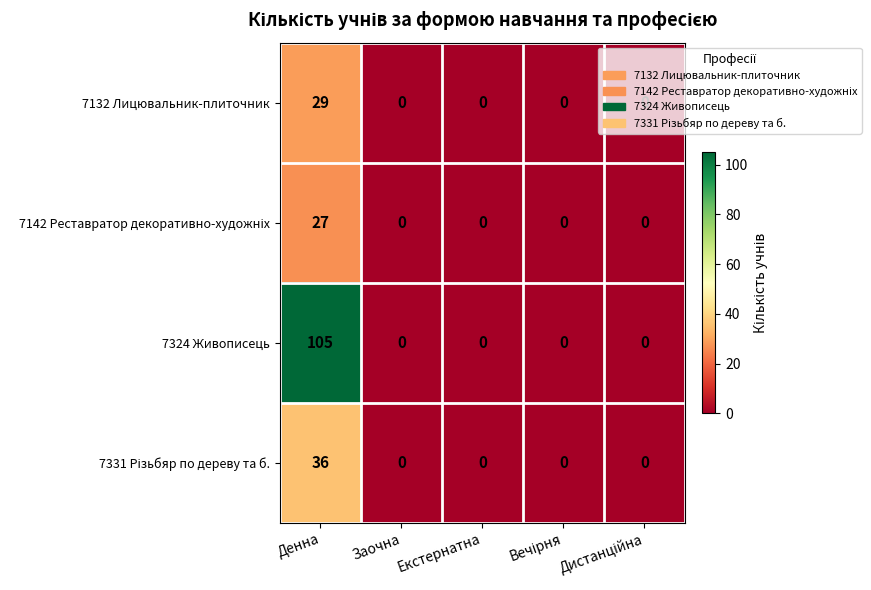

Which series has the widest spread of values?

7324 Живописець